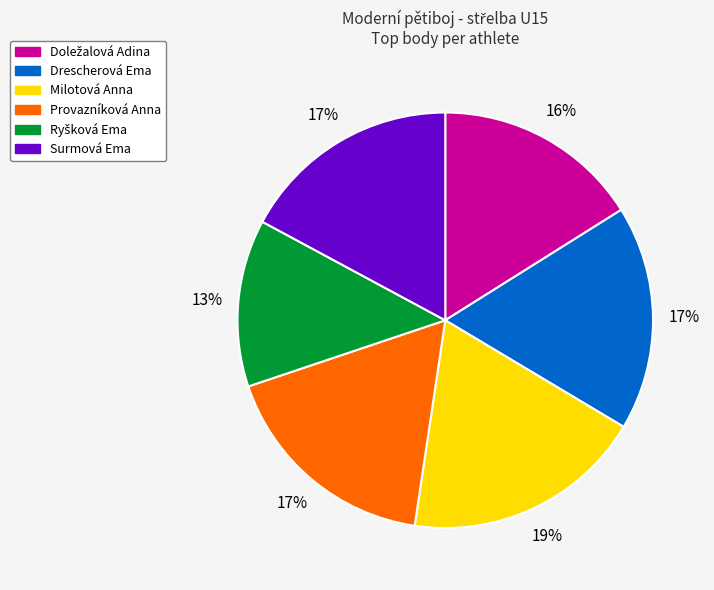

To the nearest percent, what is the difference between the largest and smallest slice percentages?

6%